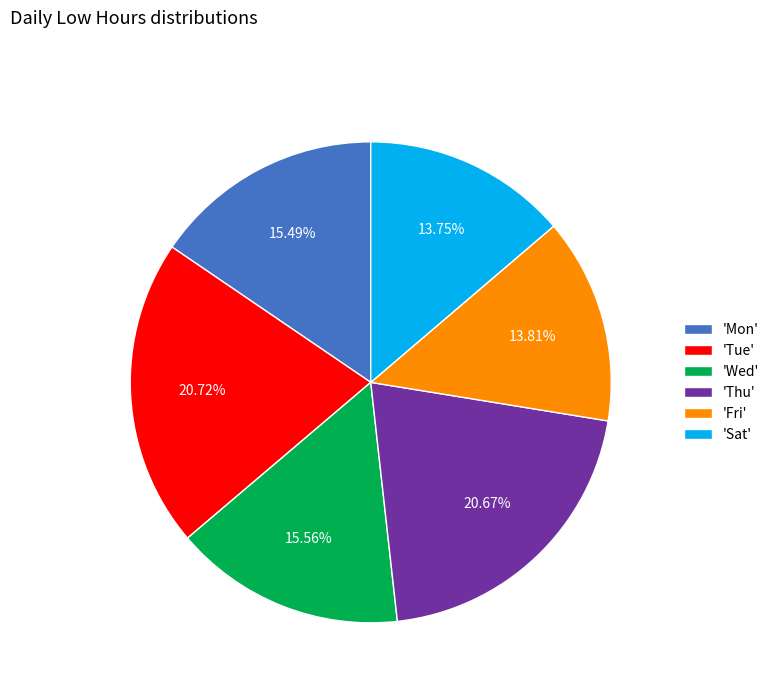

What is the ratio of the value at 'Wed' to the value at 'Fri'?

1.1